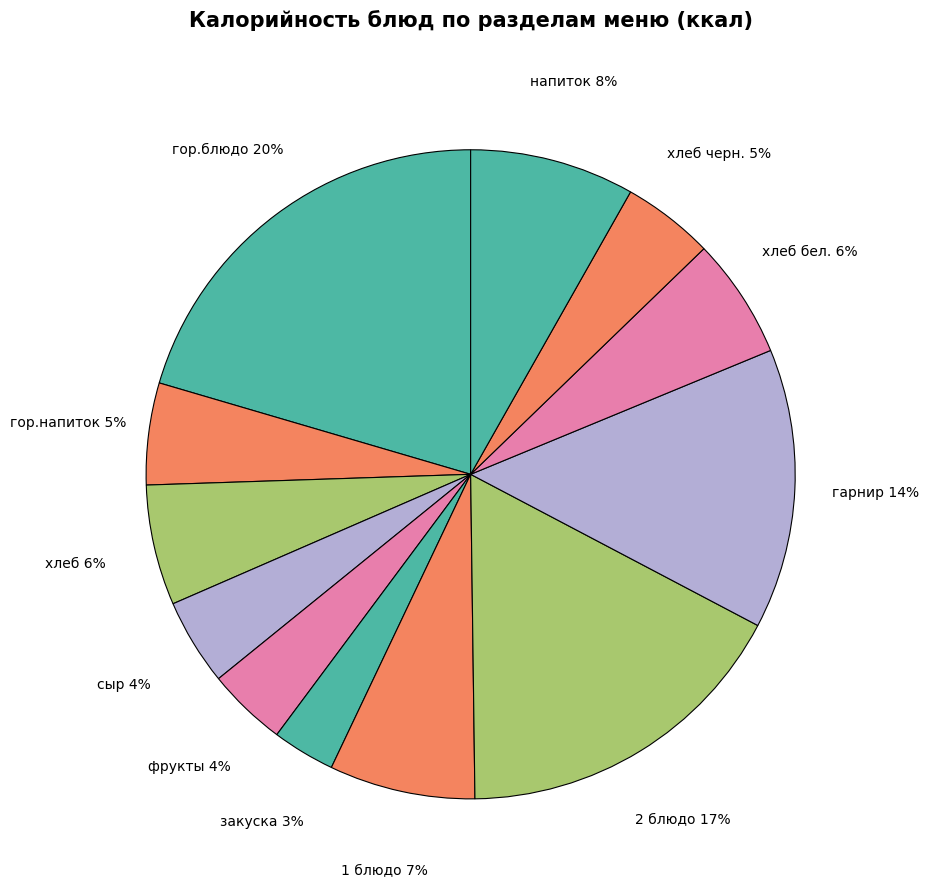

Combined, do 2 блюдо and фрукты account for over 50%?

No